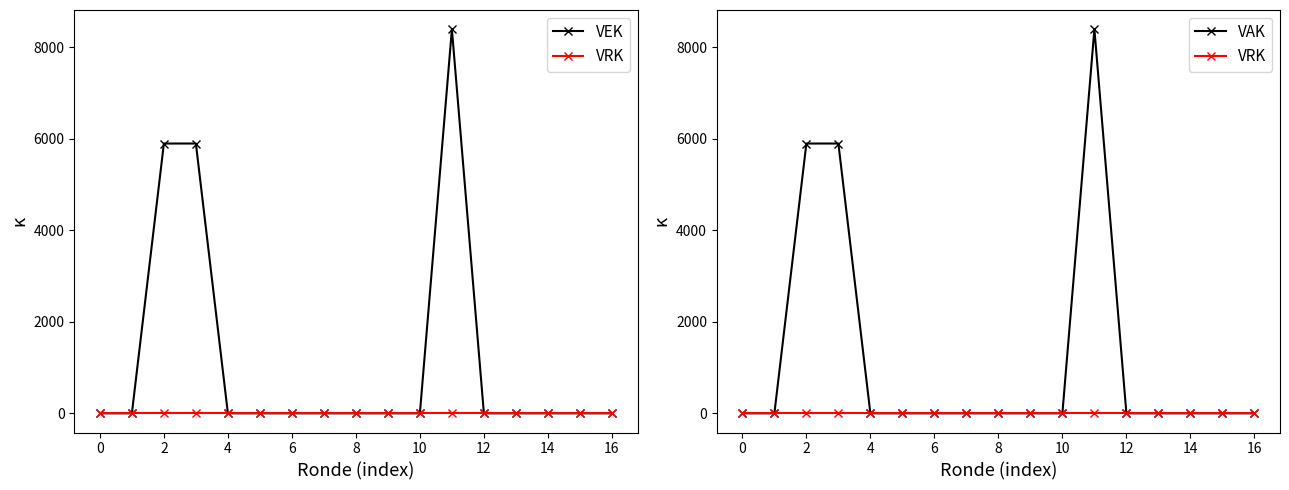

True or false: VEK and VAK intersect in this chart.

False